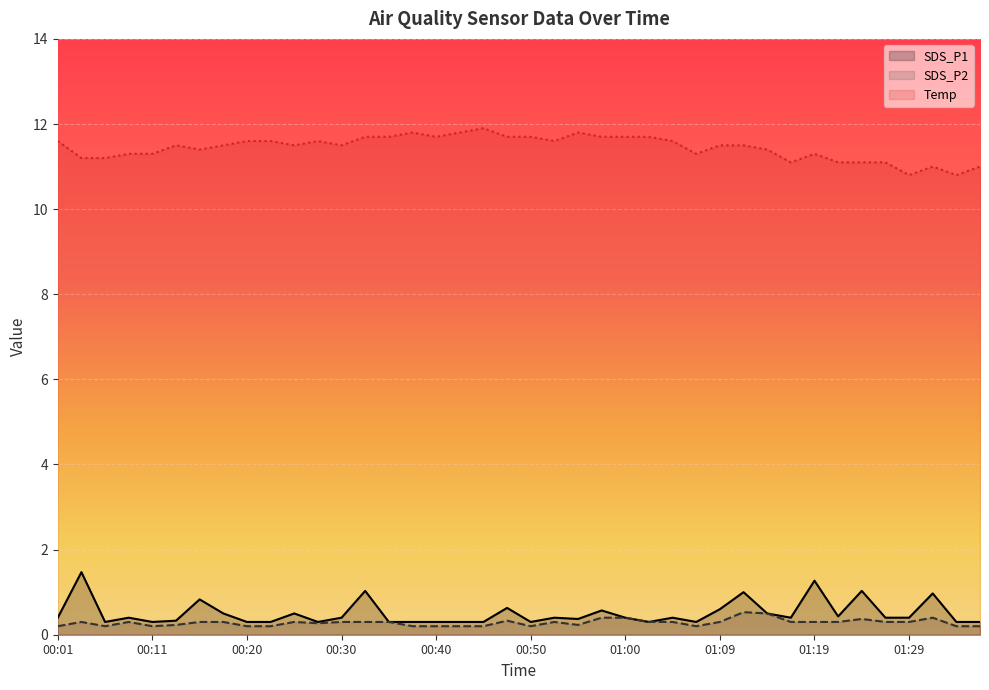

True or false: Temp and SDS_P1 cross at least once.

False